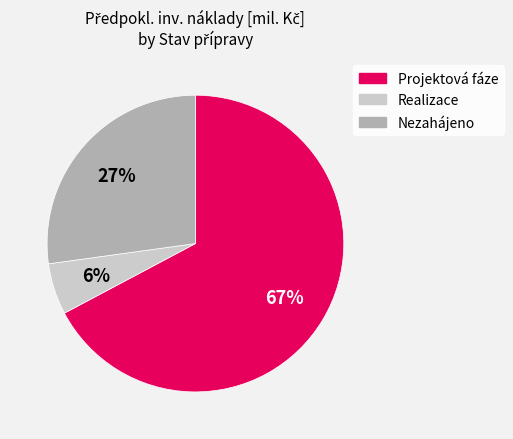

Which has a higher value, Nezahájeno or Projektová fáze?

Projektová fáze